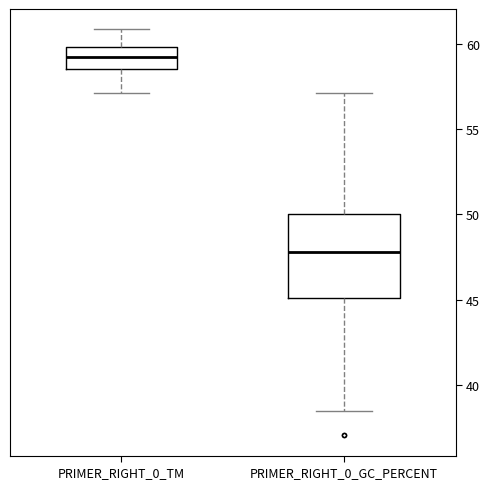

Comparing the boxes themselves (not the whiskers), which one is the tallest?

PRIMER_RIGHT_0_GC_PERCENT